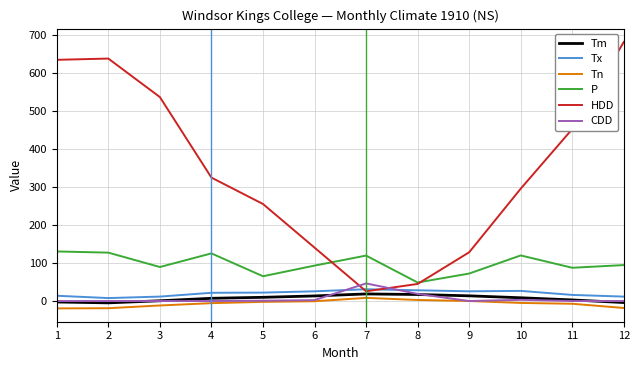

Which series has the largest total across all categories?

HDD